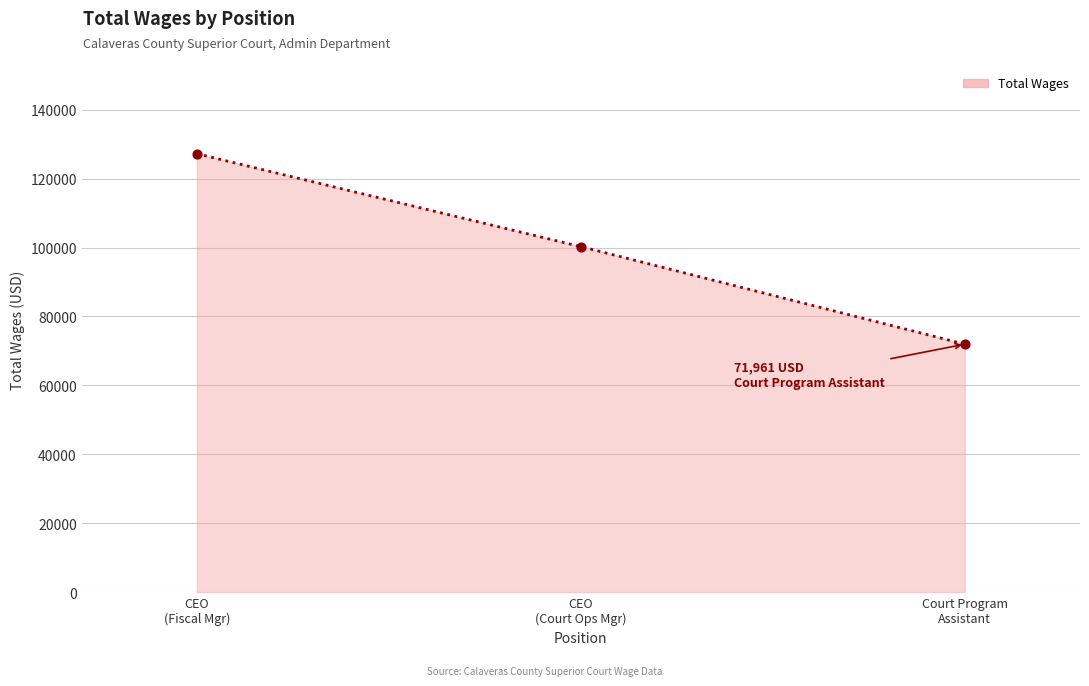

Which has a higher value, CEO (Court Ops Mgr) or CEO (Fiscal Mgr)?

CEO (Fiscal Mgr)